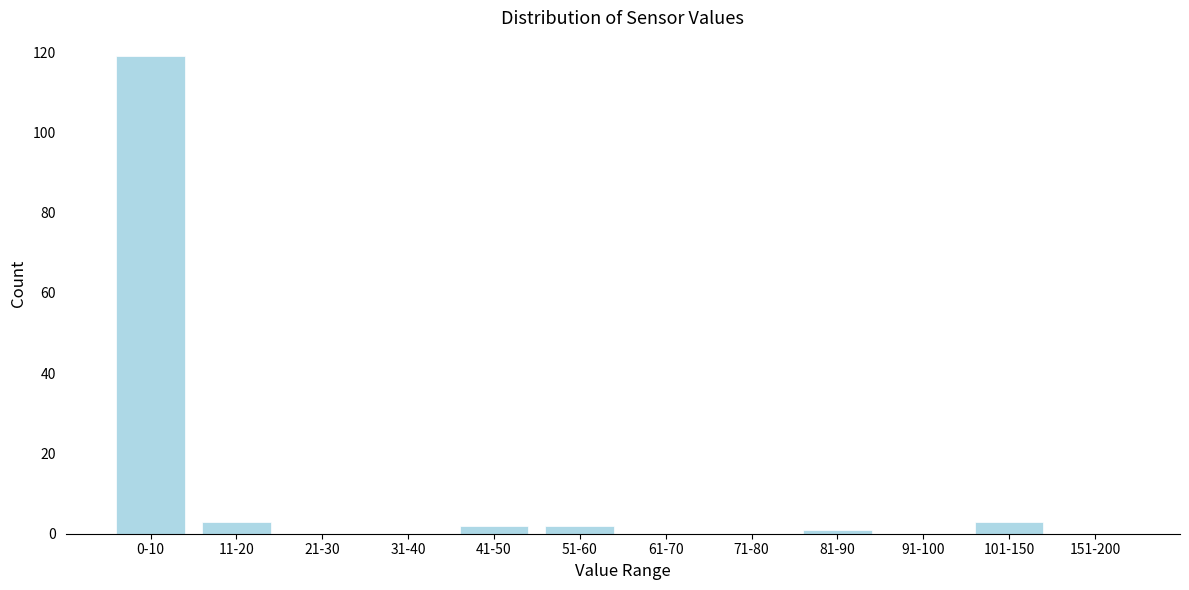

Reading right to left, extract all data points from this chart.

151-200=0	101-150=3	91-100=0	81-90=1	71-80=0	61-70=0	51-60=2	41-50=2	31-40=0	21-30=0	11-20=3	0-10=119